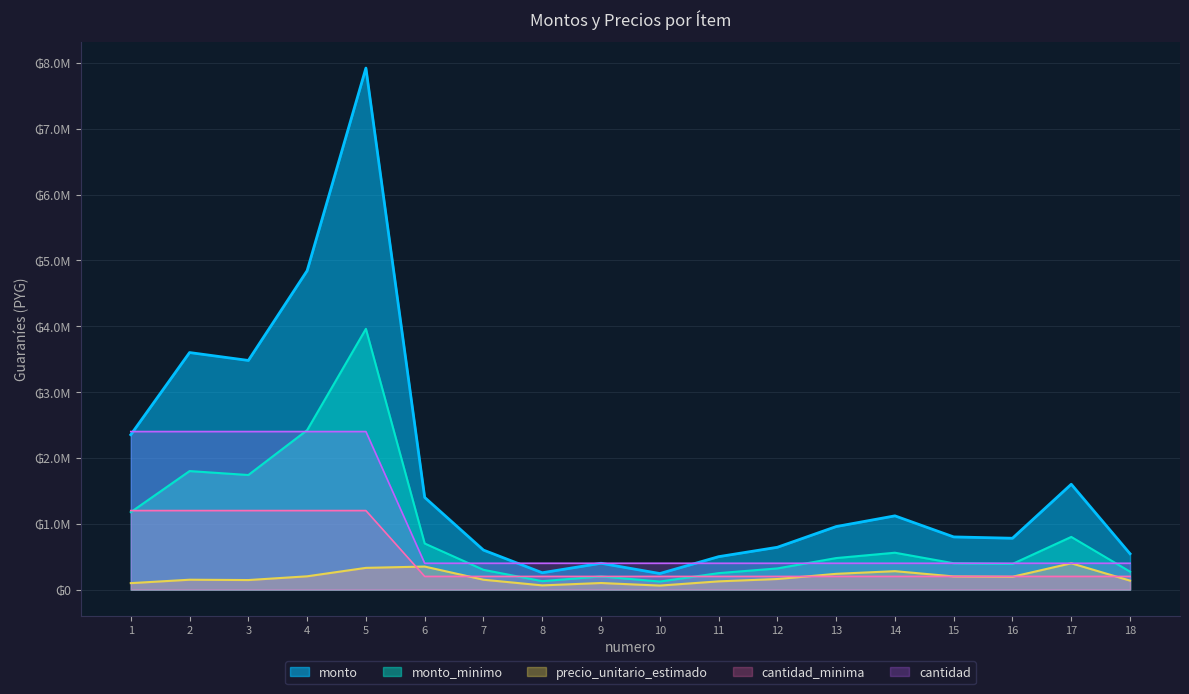

At 15, list the series in order from smallest to largest.

precio_unitario_estimado, cantidad_minima, monto_minimo, cantidad, monto